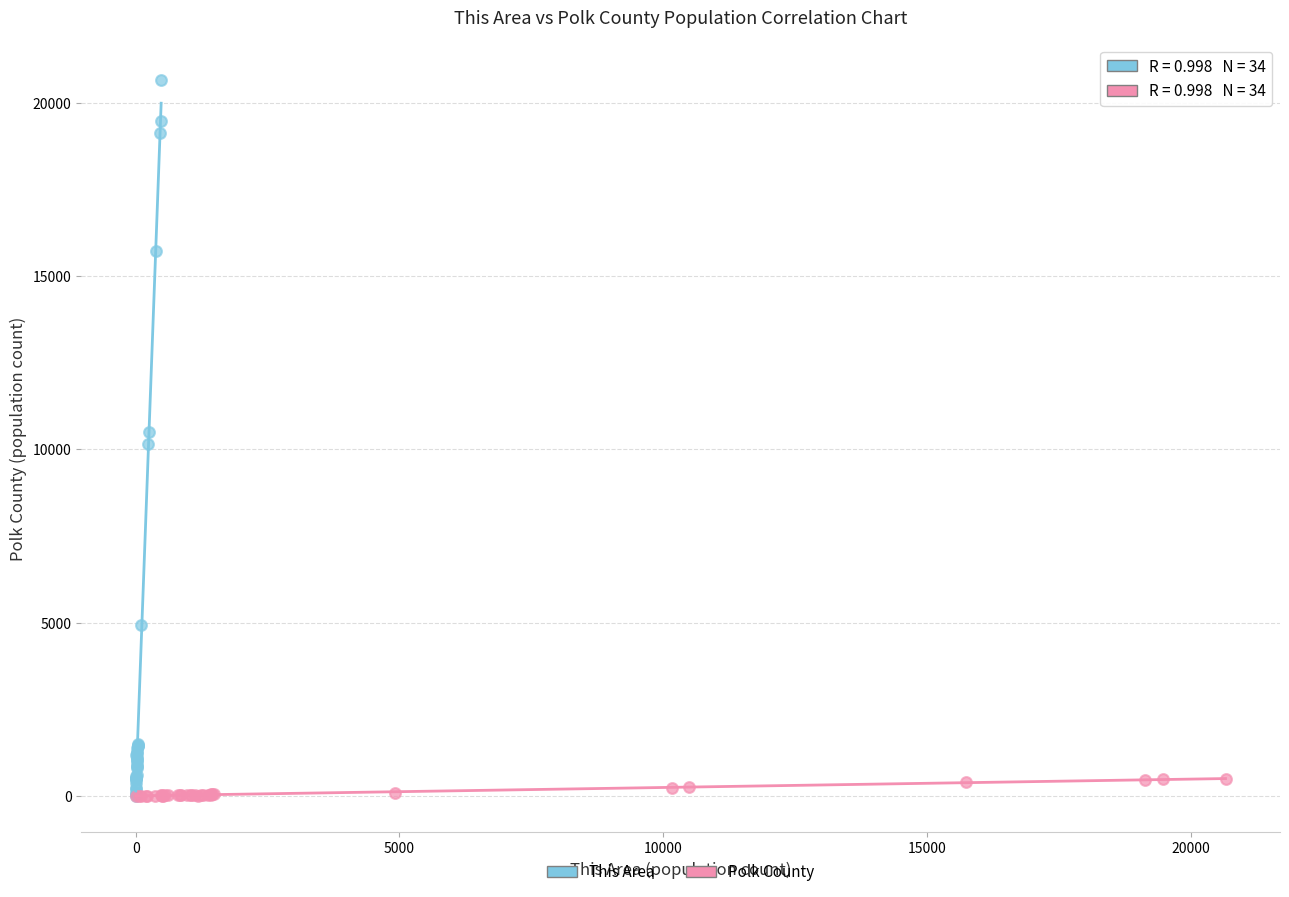

Which series has the largest Y range (max minus min)?

This Area